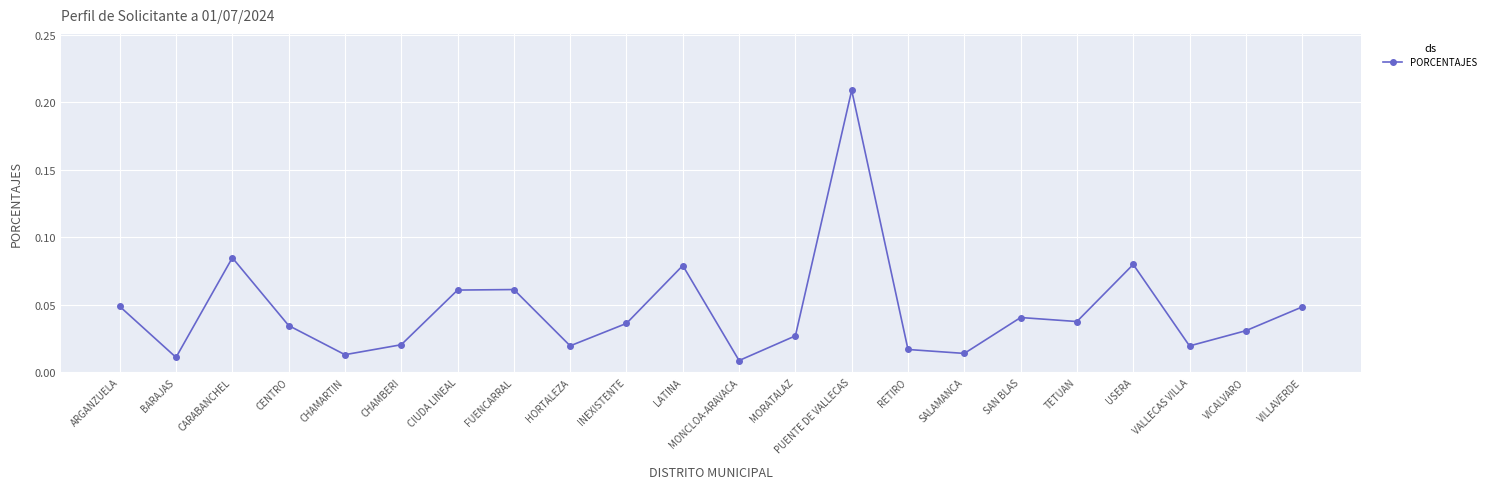

Between MORATALAZ and SALAMANCA, which is larger?

MORATALAZ